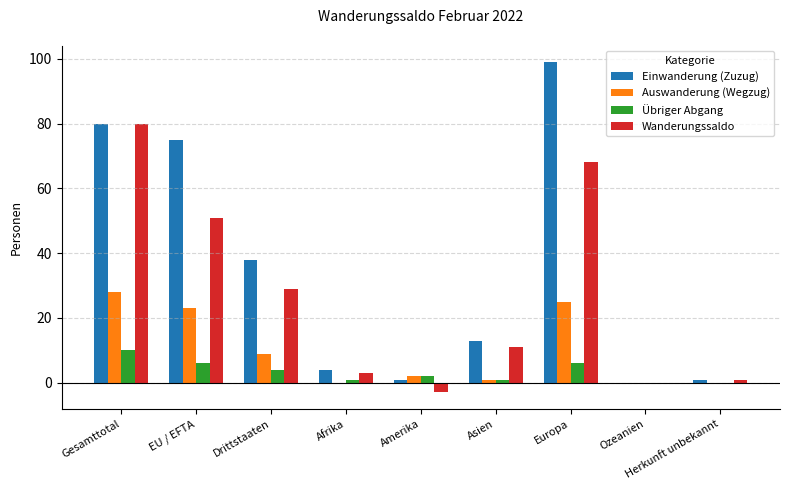

What is the average value of the Übriger Abgang series?

3